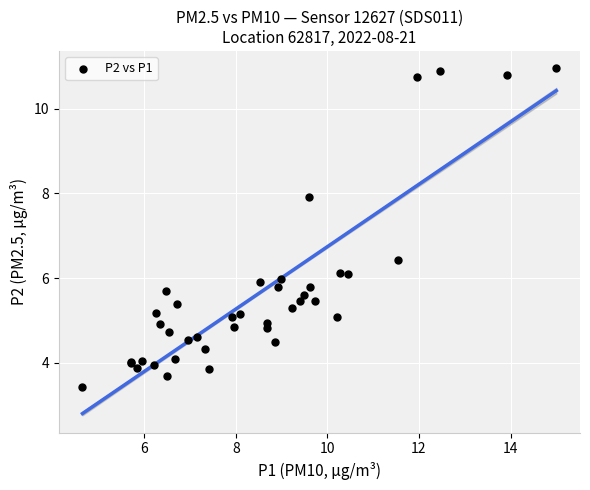

What Y value in the scatter plot is closest to 7?

6.4